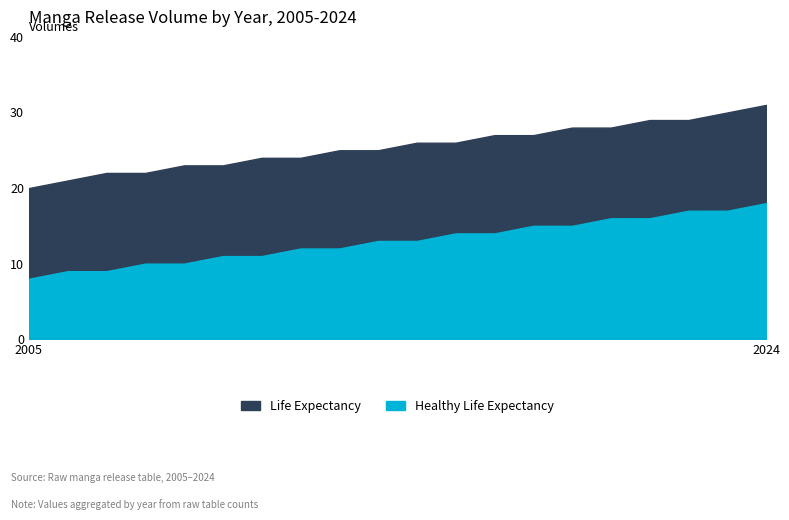

True or false: Life Expectancy and Healthy Life Expectancy intersect in this chart.

False